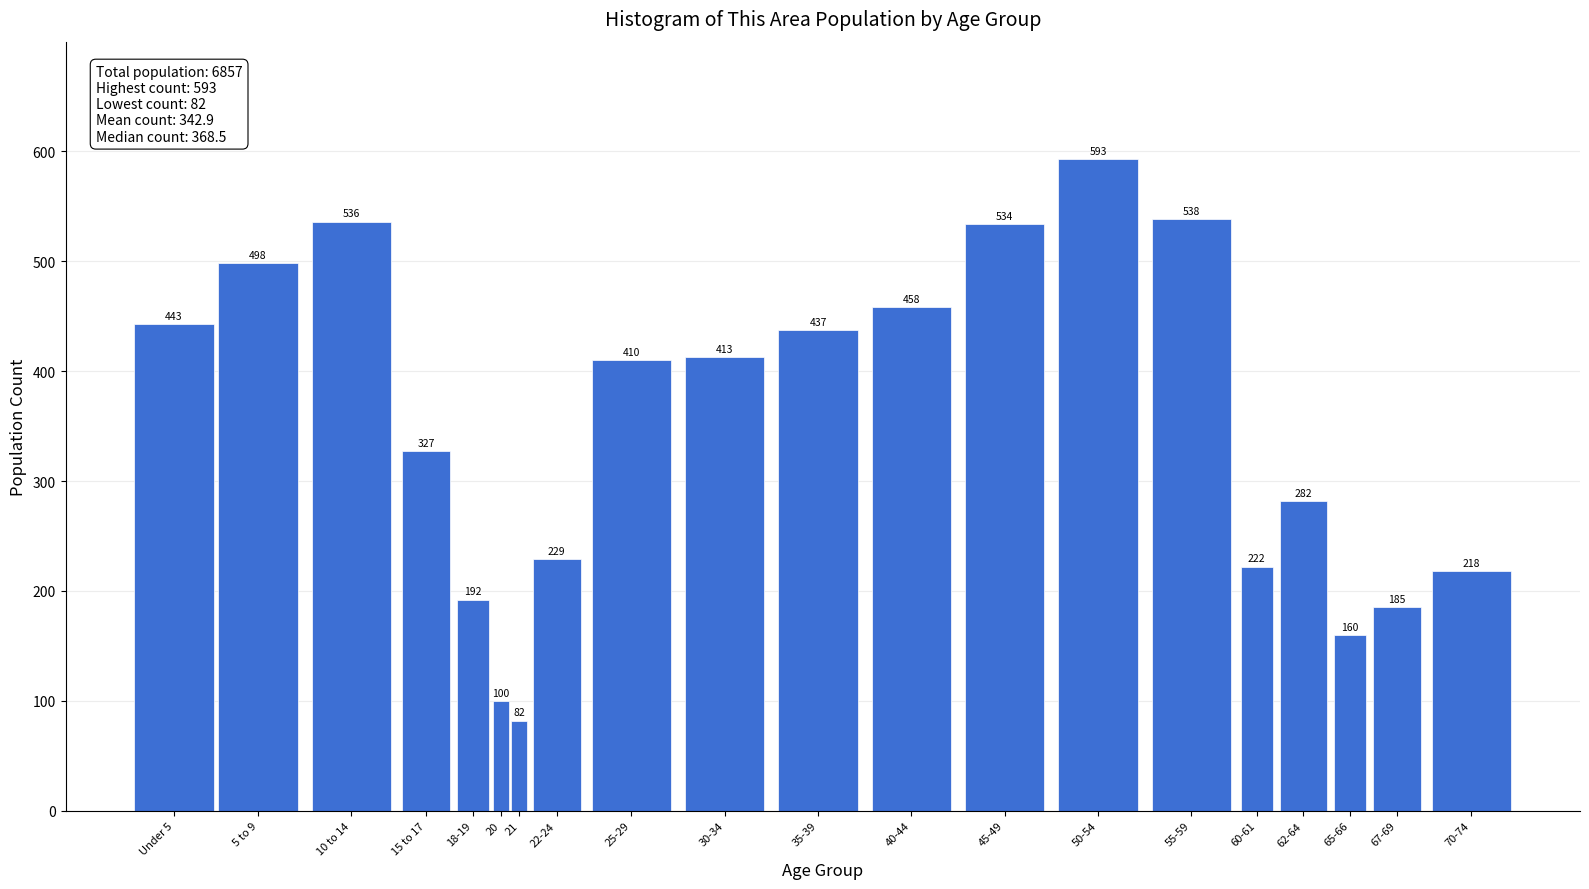

Reading right to left, what are all the values shown in this chart?

70-74=218	67-69=185	65-66=160	62-64=282	60-61=222	55-59=538	50-54=593	45-49=534	40-44=458	35-39=437	30-34=413	25-29=410	22-24=229	21=82	20=100	18-19=192	15 to 17=327	10 to 14=536	5 to 9=498	Under 5=443